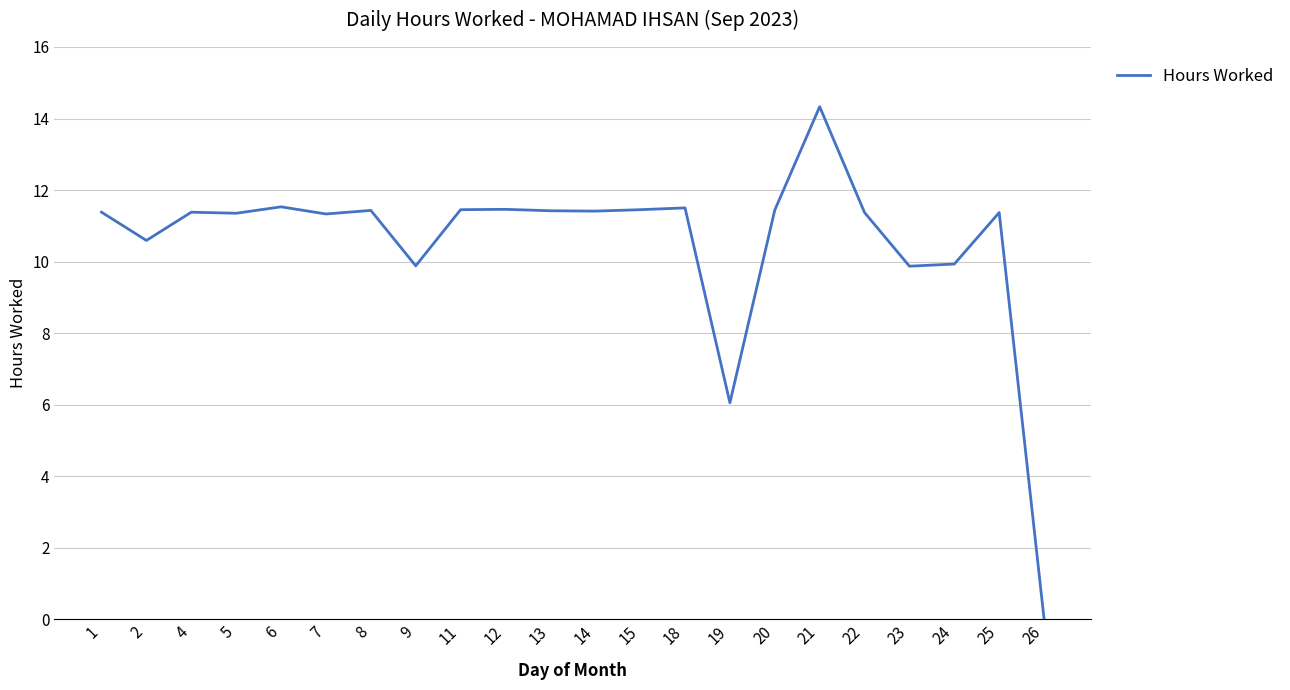

Approximately how many times larger is the value at 6 compared to 12?

1.0